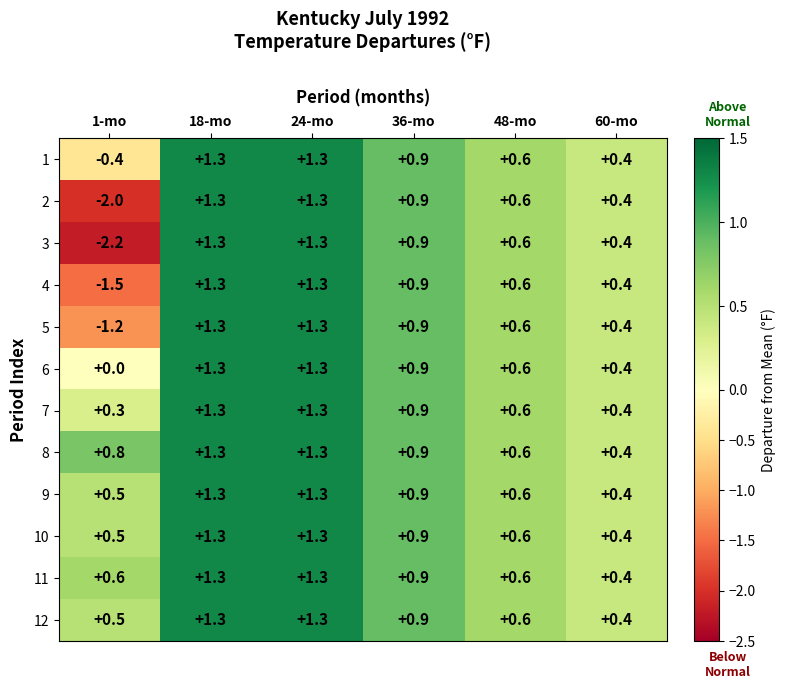

Which series has the largest range (max minus min)?

3